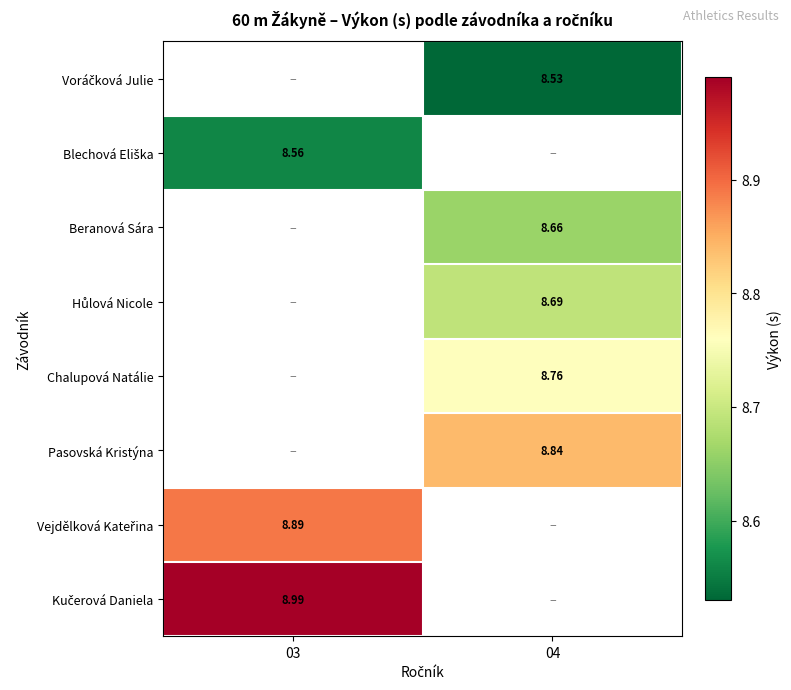

How many values in Hůlová Nicole are above zero?

1